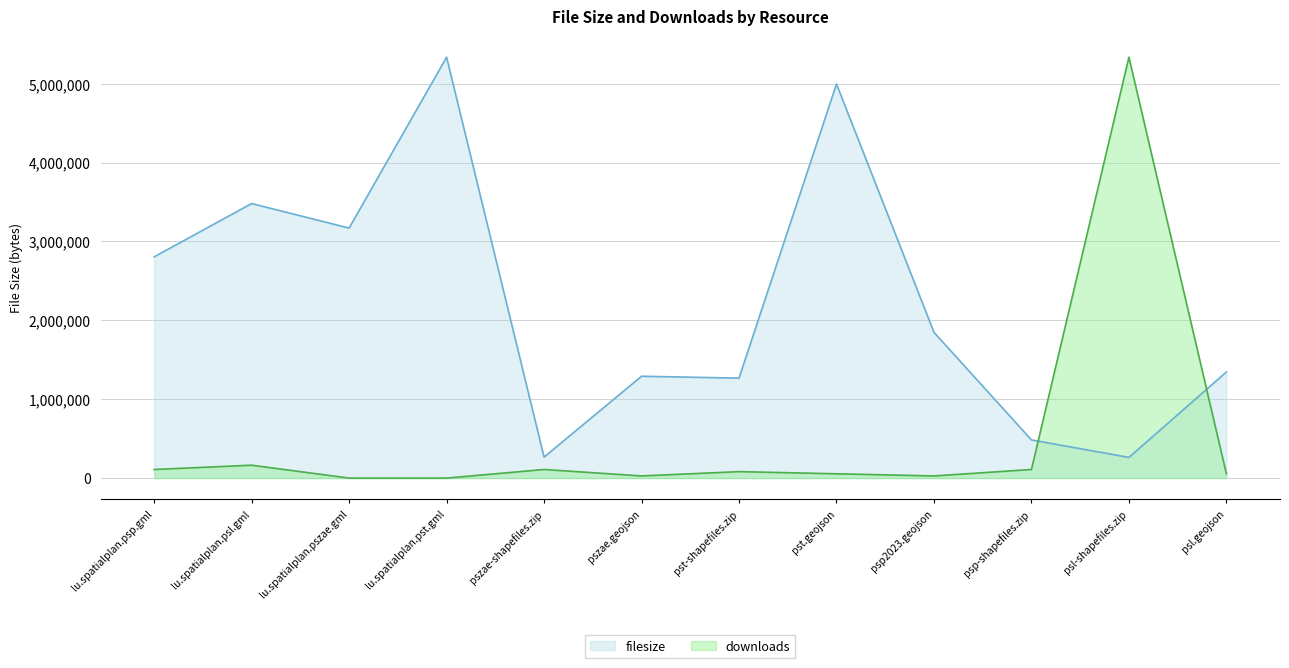

Does the chart have visible grid lines?

Yes